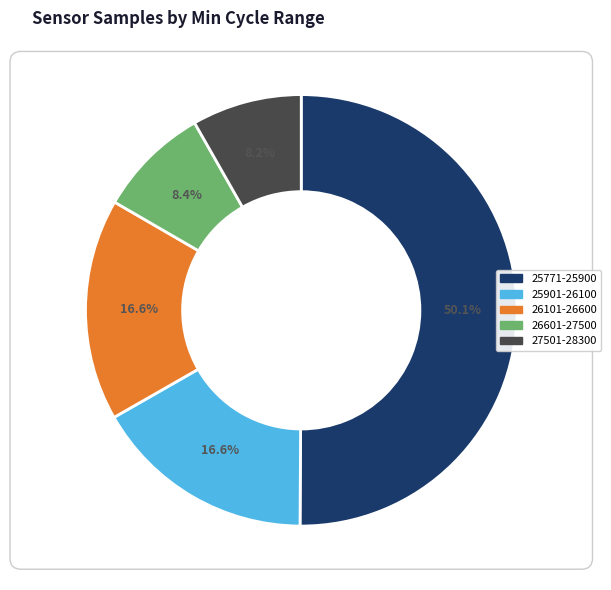

Does 25901-26100 represent more than half of the total?

No